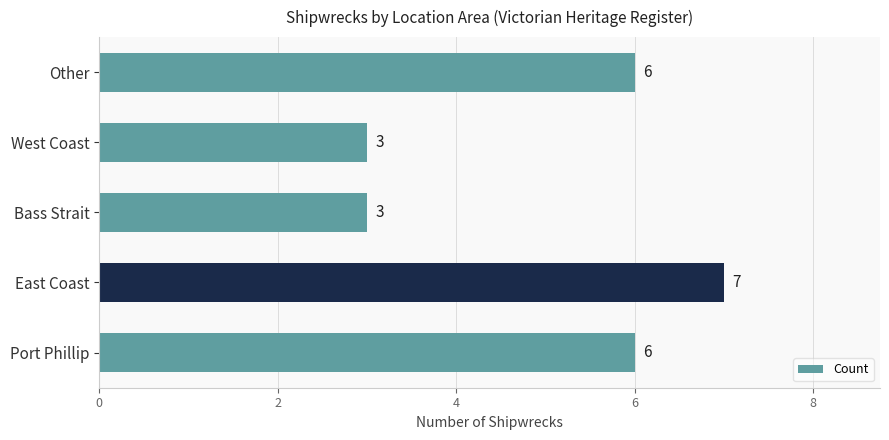

Reading bottom to top, what are all the values shown in this chart?

6	7	3	3	6